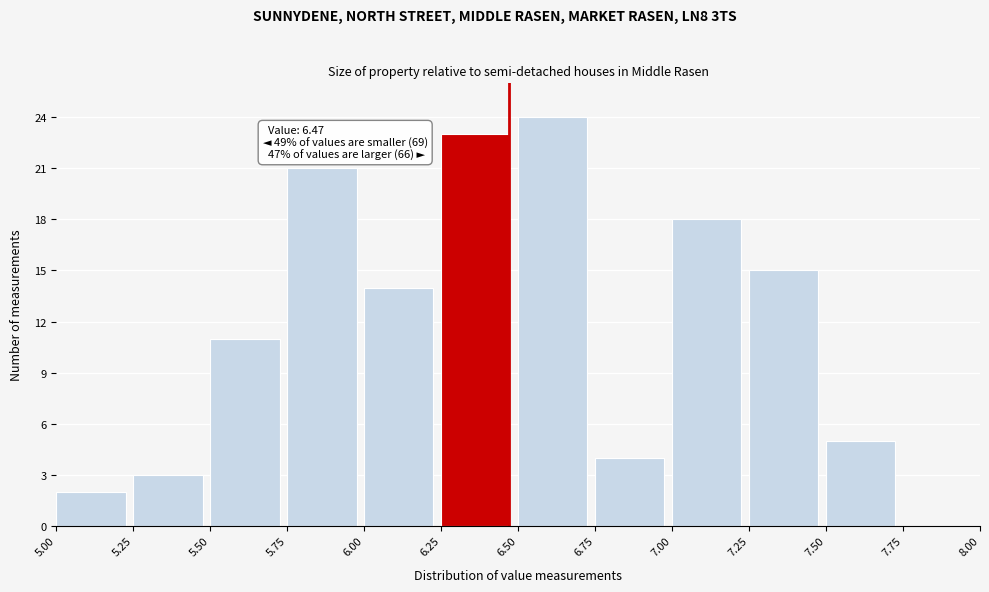

Over which range of the x-axis is the bar tallest?

6.50 to 6.75